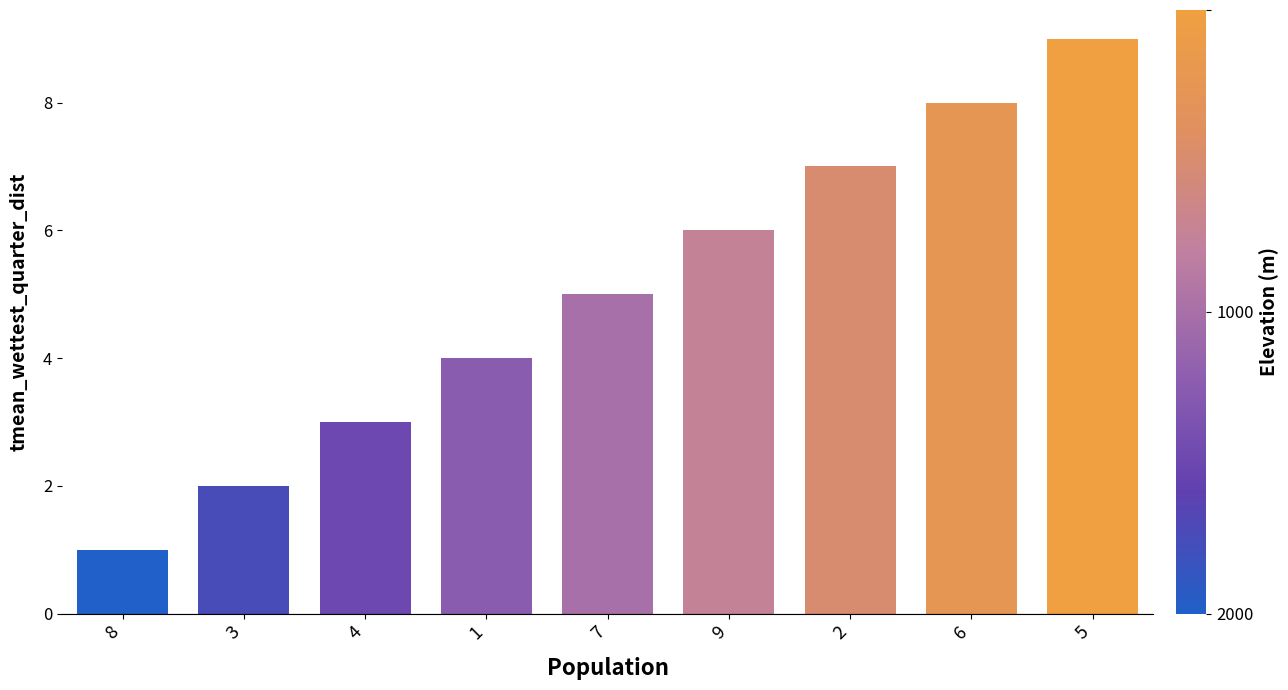

Where is the data nearest to the value 5?

7